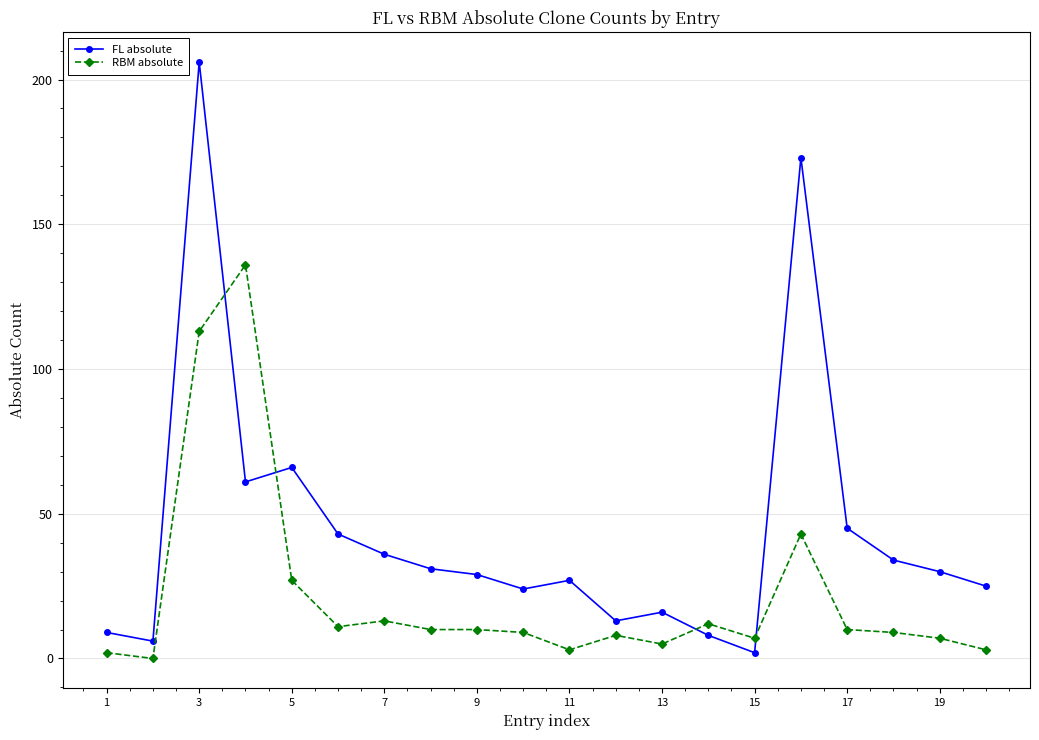

Which series has the largest total across all categories?

FL absolute